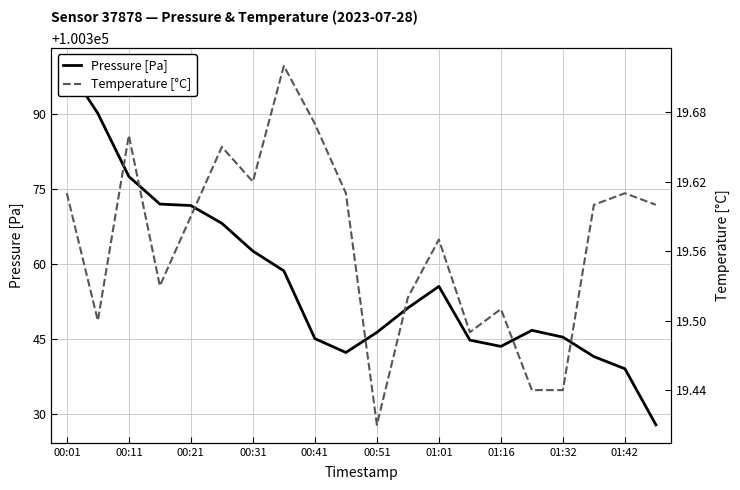

What are all the series names shown in the legend?

pressure, temperature